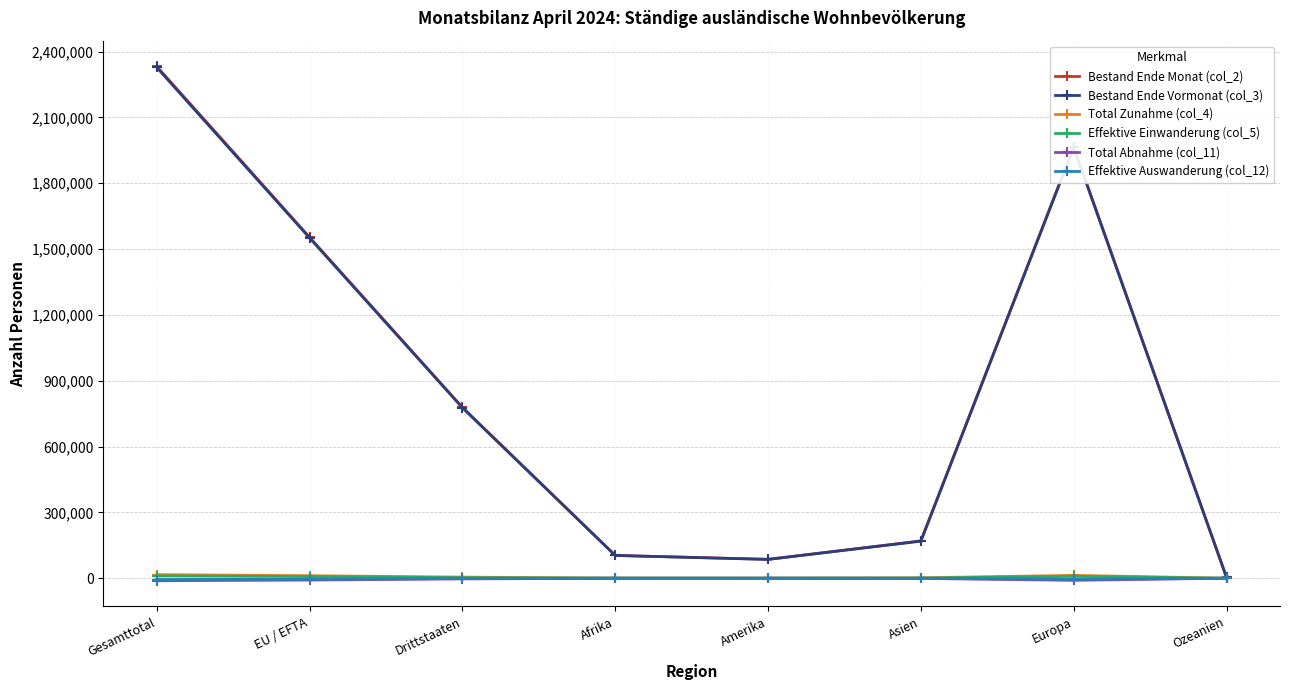

At which category is the sum across all series the highest?

Gesamttotal